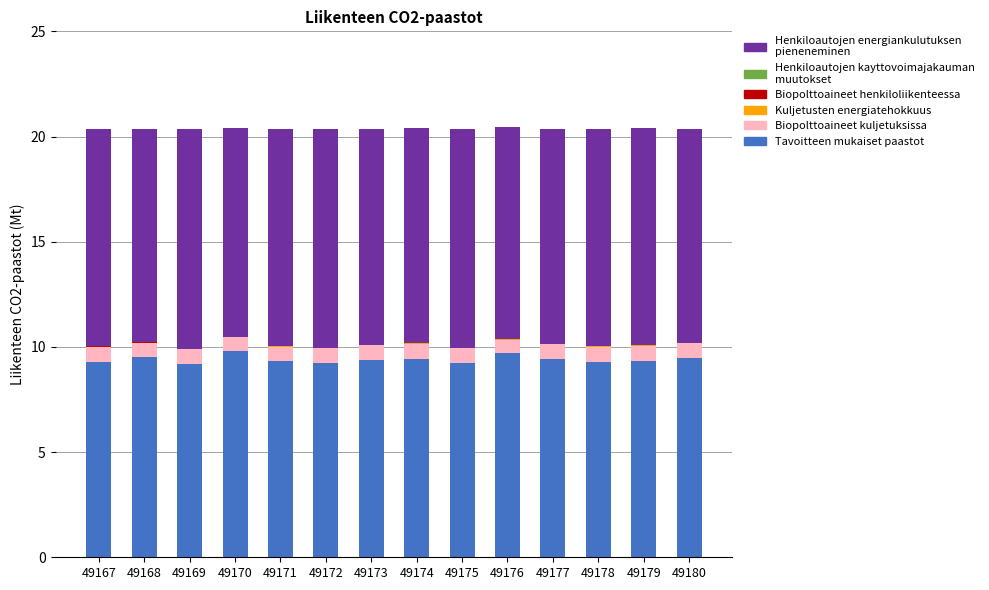

Is it true that Tavoitteen mukaiset paastot equals 9.3 at 49178?

True